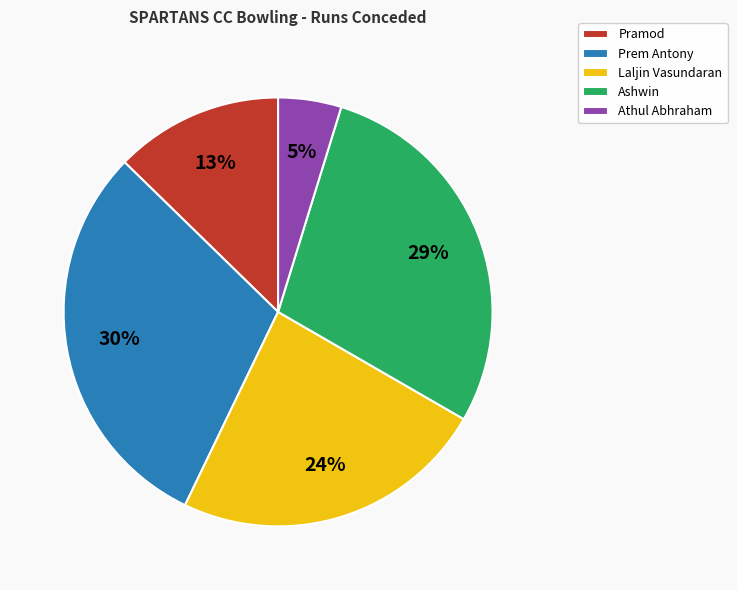

To the nearest percent, what portion does Pramod represent?

13%